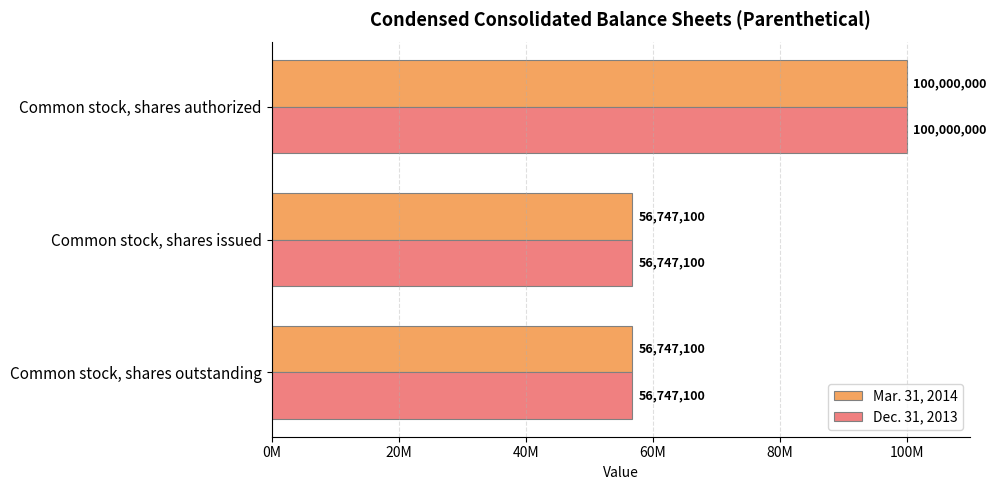

Which series has the widest spread of values?

Mar. 31, 2014